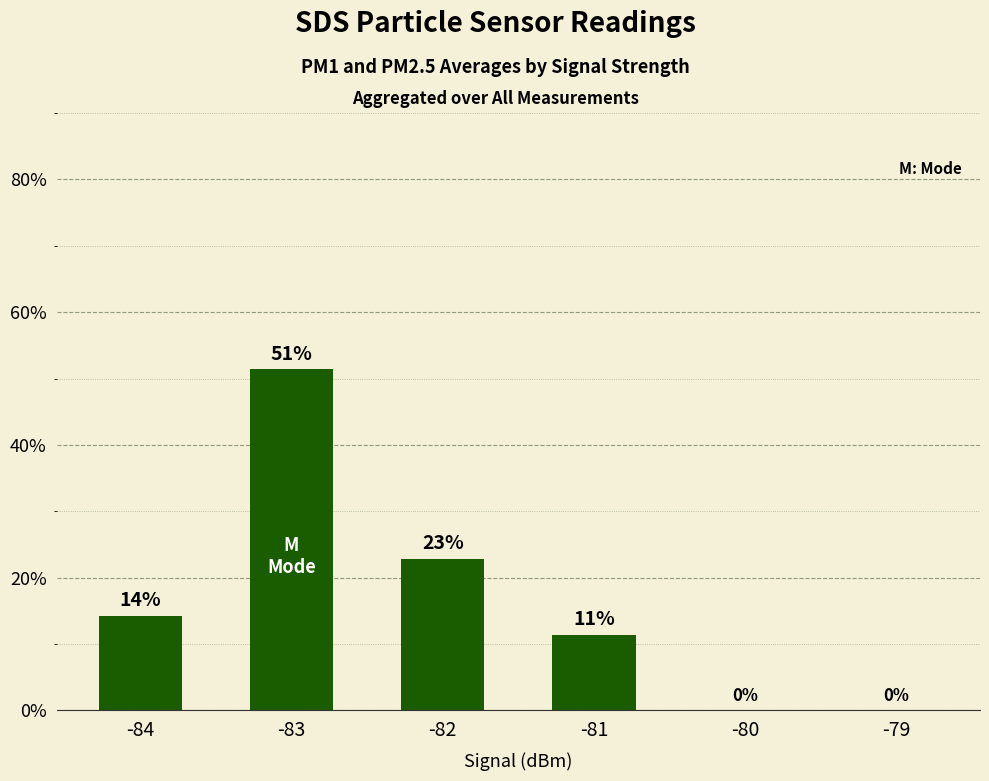

List the labels in order of value, smallest first.

-80, -79, -81, -84, -82, -83